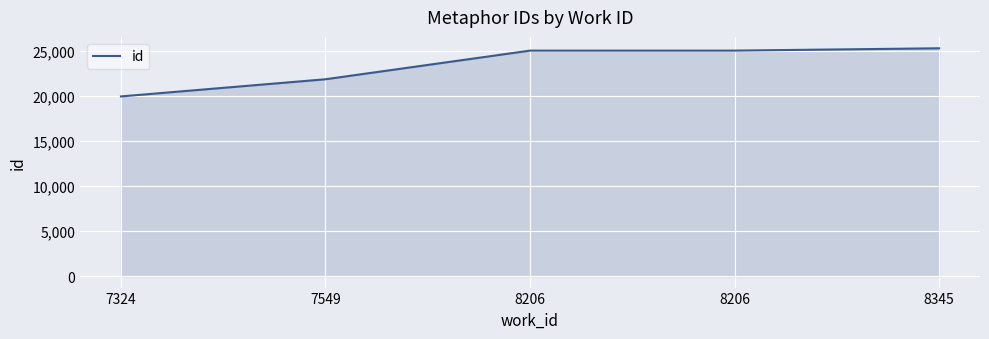

Is it true that the value at 8345 is 25296?

True